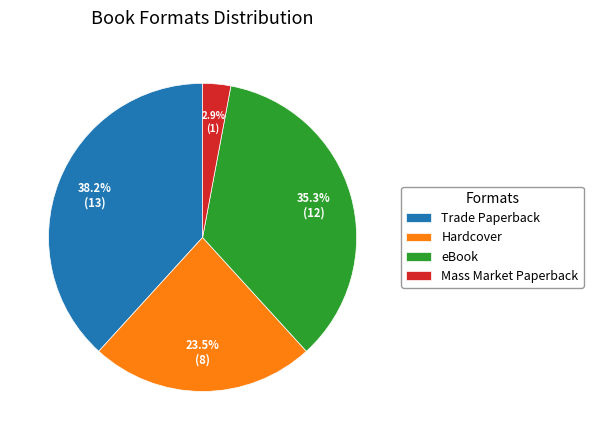

How many slices are in this pie chart?

4